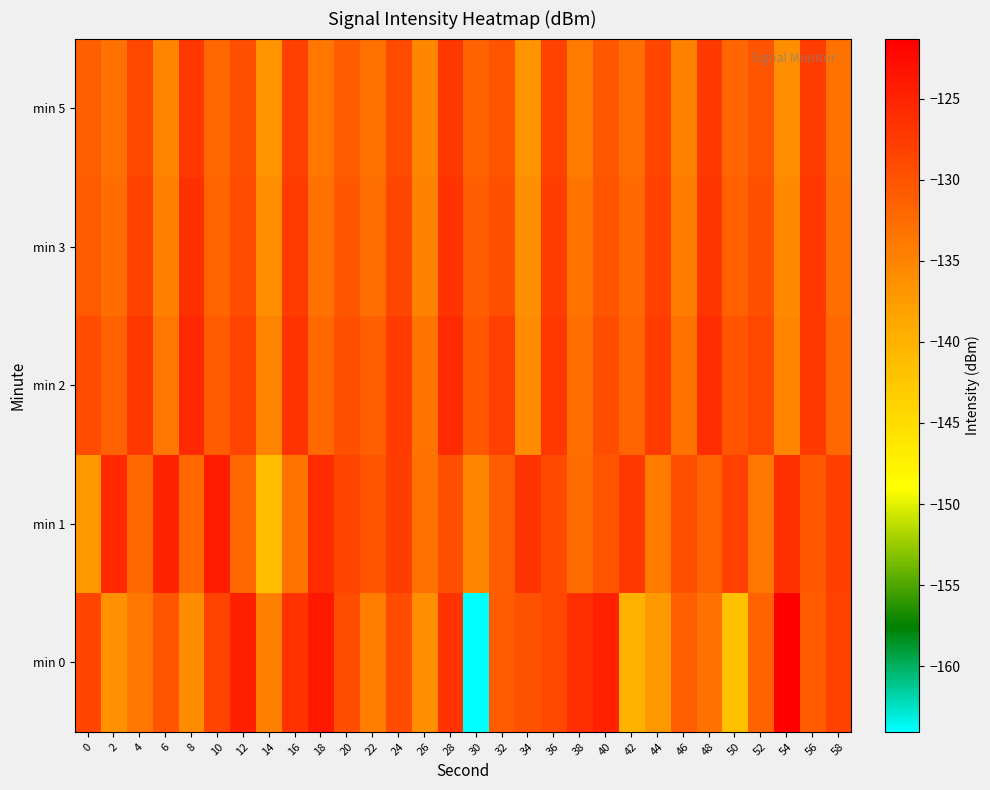

Rank the series at 20 from lowest to highest value.

min 5, min 3, min 2, min 0, min 1